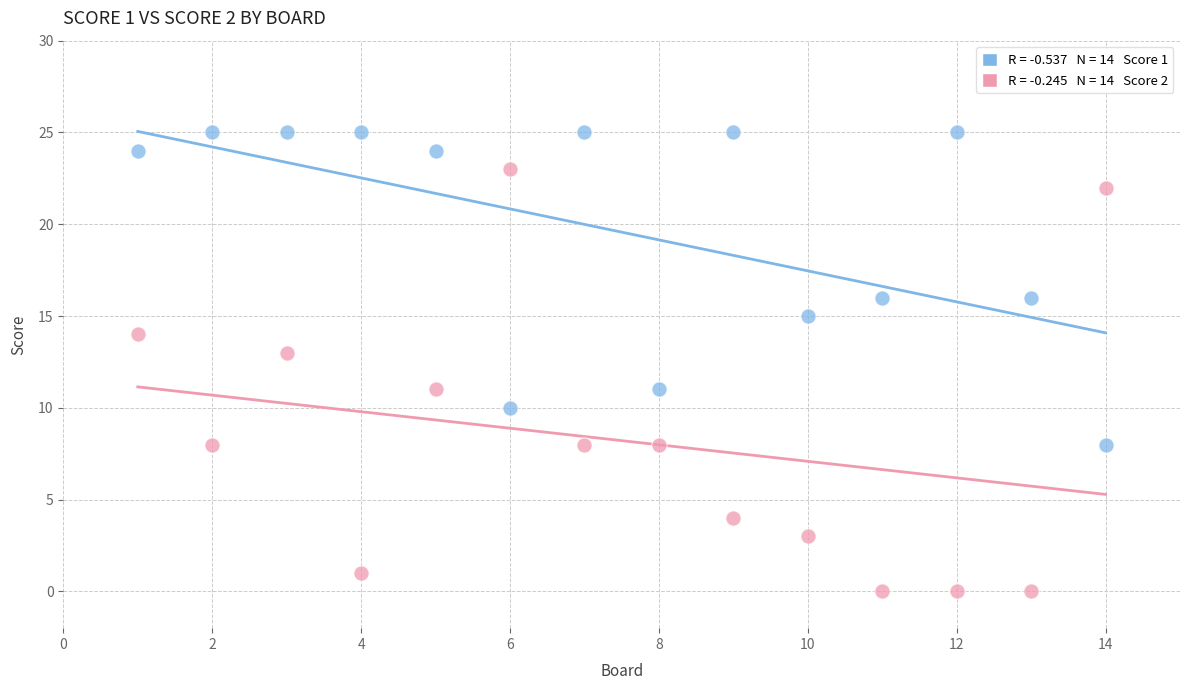

Across all data points, what is the range of Y values (max minus min)?

25